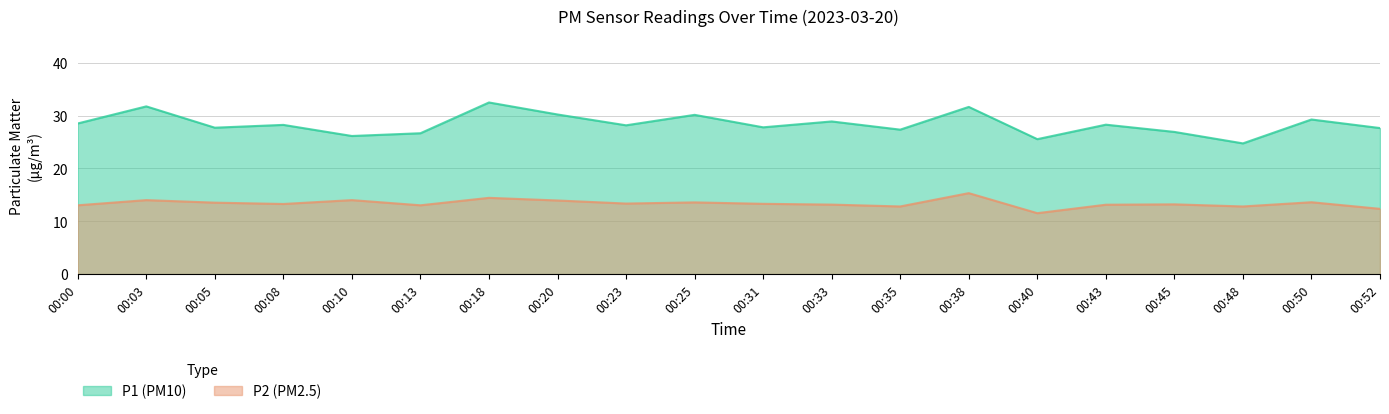

How many data points in P2 are less than 13?

4